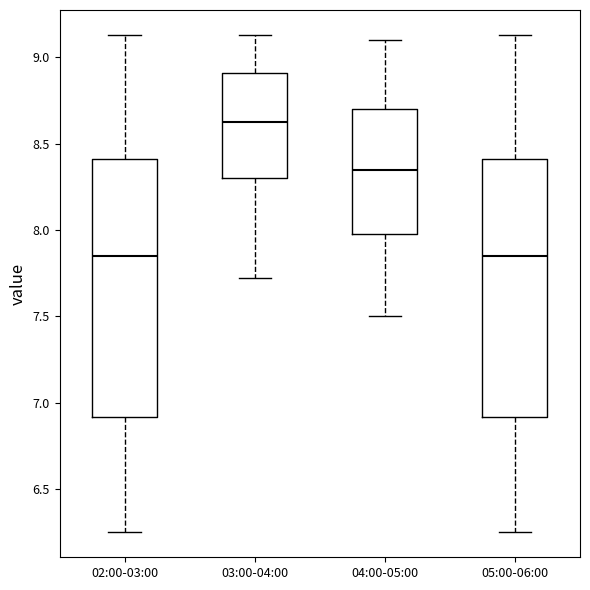

Reading left to right, read every box against the y-axis: the position of its median line, the range the box covers, and the ends of its whiskers. The values are not printed on the chart, so give them approximately, as read against the axis.

02:00-03:00: median 7.85, box 6.90 to 8.40, whiskers 6.25 to 9.15
03:00-04:00: median 8.65, box 8.30 to 8.90, whiskers 7.70 to 9.15
04:00-05:00: median 8.35, box 8.00 to 8.70, whiskers 7.50 to 9.10
05:00-06:00: median 7.85, box 6.90 to 8.40, whiskers 6.25 to 9.15